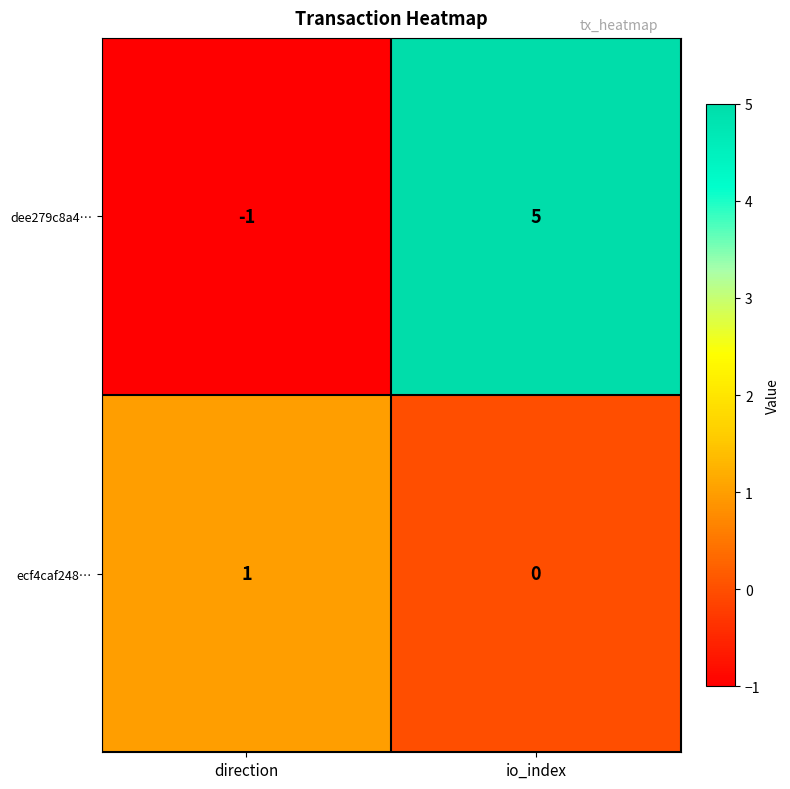

Reading left to right, extract all data points from this chart.

dee279c8a4…: -1	5
ecf4caf248…: 1	0